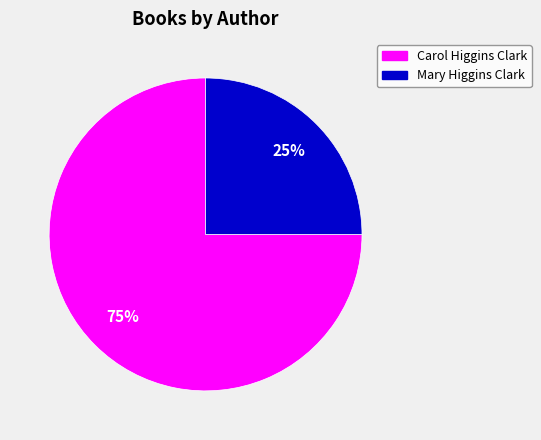

Between Mary Higgins Clark and Carol Higgins Clark, which is larger?

Carol Higgins Clark